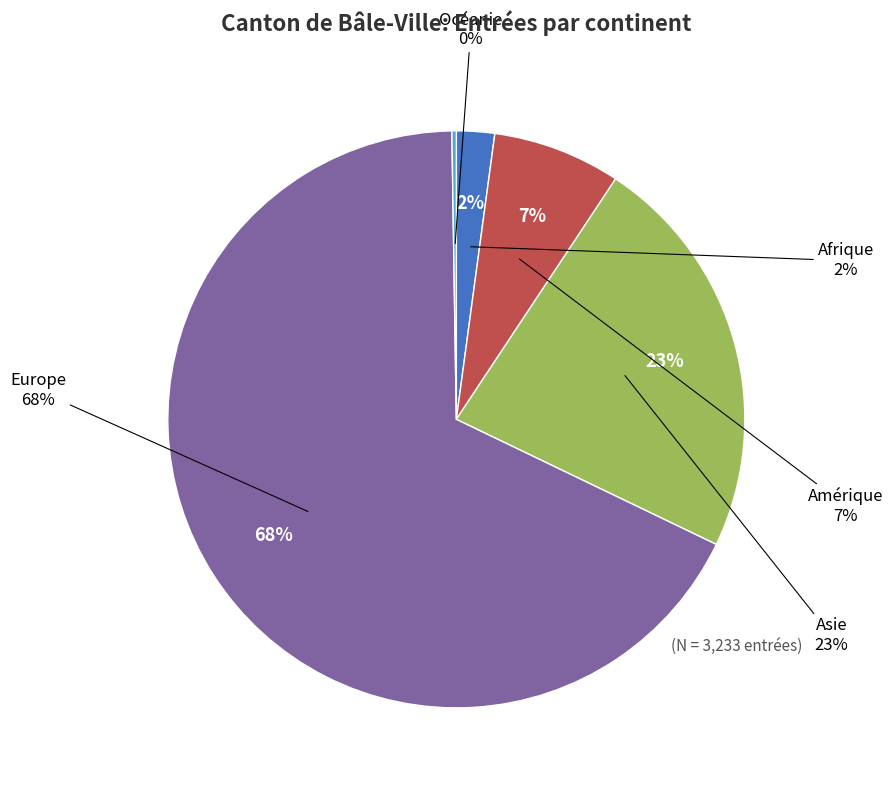

Is the sum of Europe and Asie greater than half?

Yes